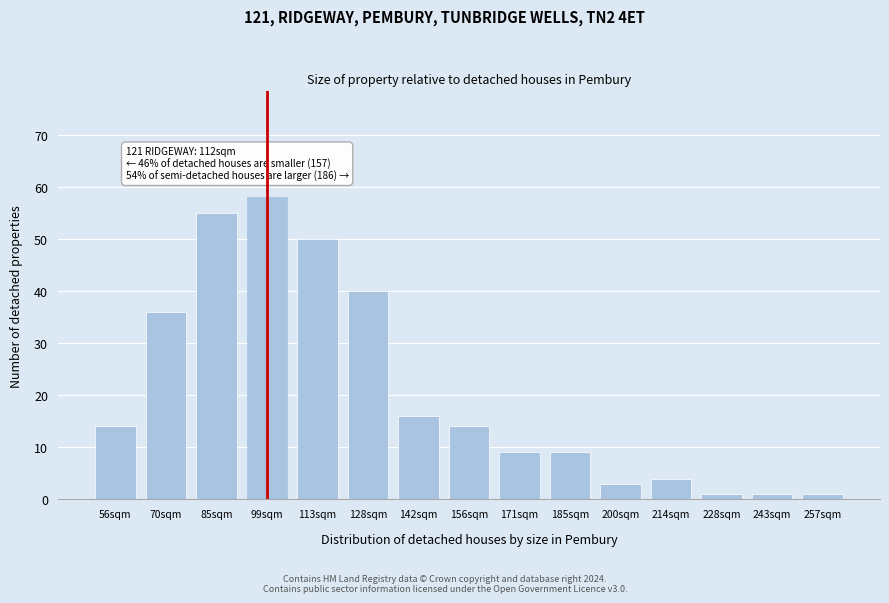

Reading right to left, extract all data points from this chart.

257sqm=1	243sqm=1	228sqm=1	214sqm=4	200sqm=3	185sqm=9	171sqm=9	156sqm=14	142sqm=16	128sqm=40	113sqm=50	99sqm=58	85sqm=55	70sqm=36	56sqm=14